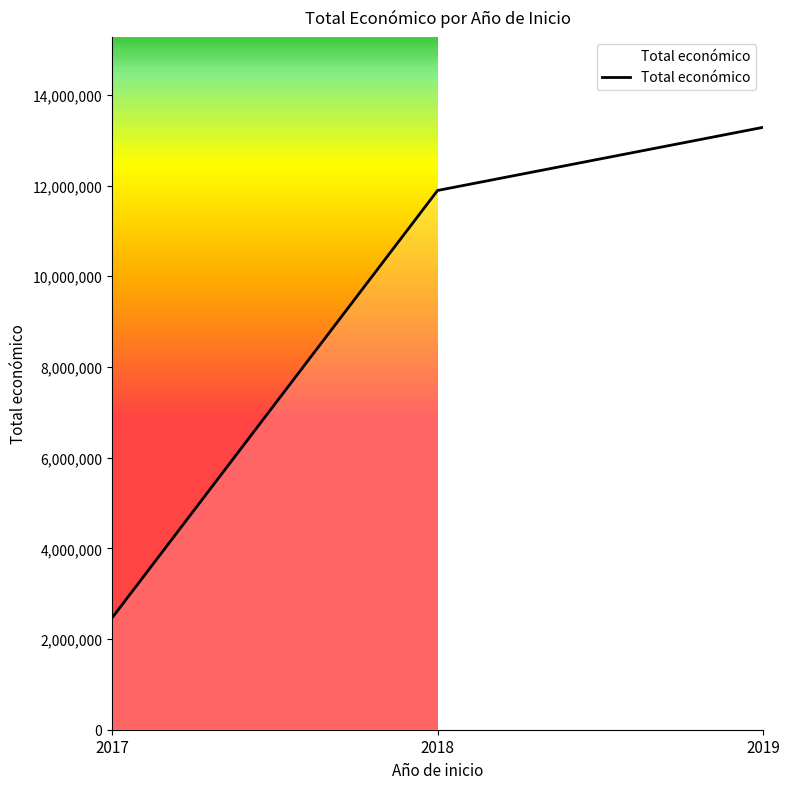

What is the average value?

9213280